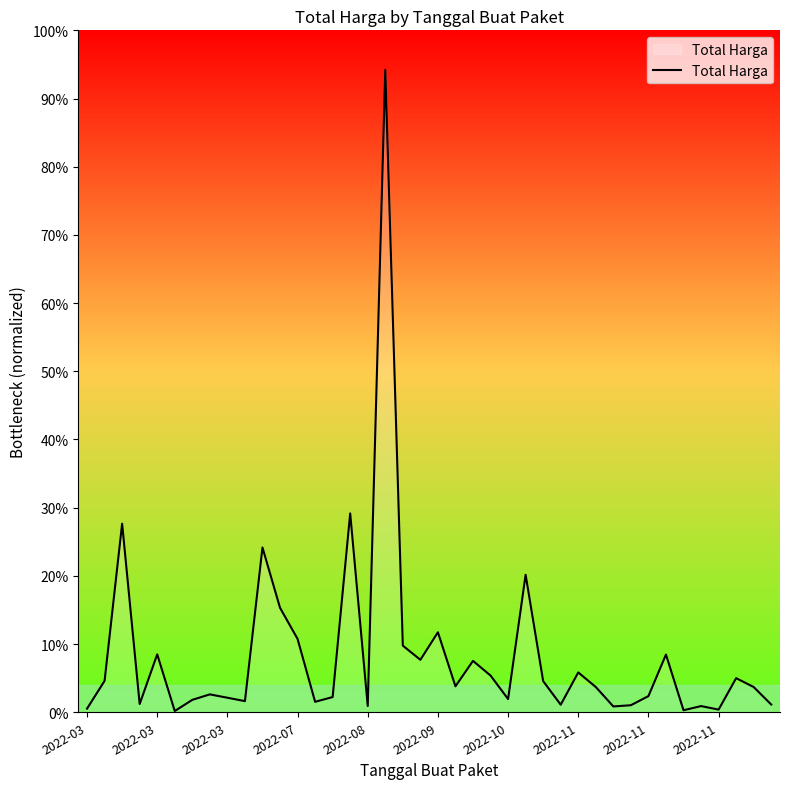

Does the chart display data point markers on the line(s)?

No